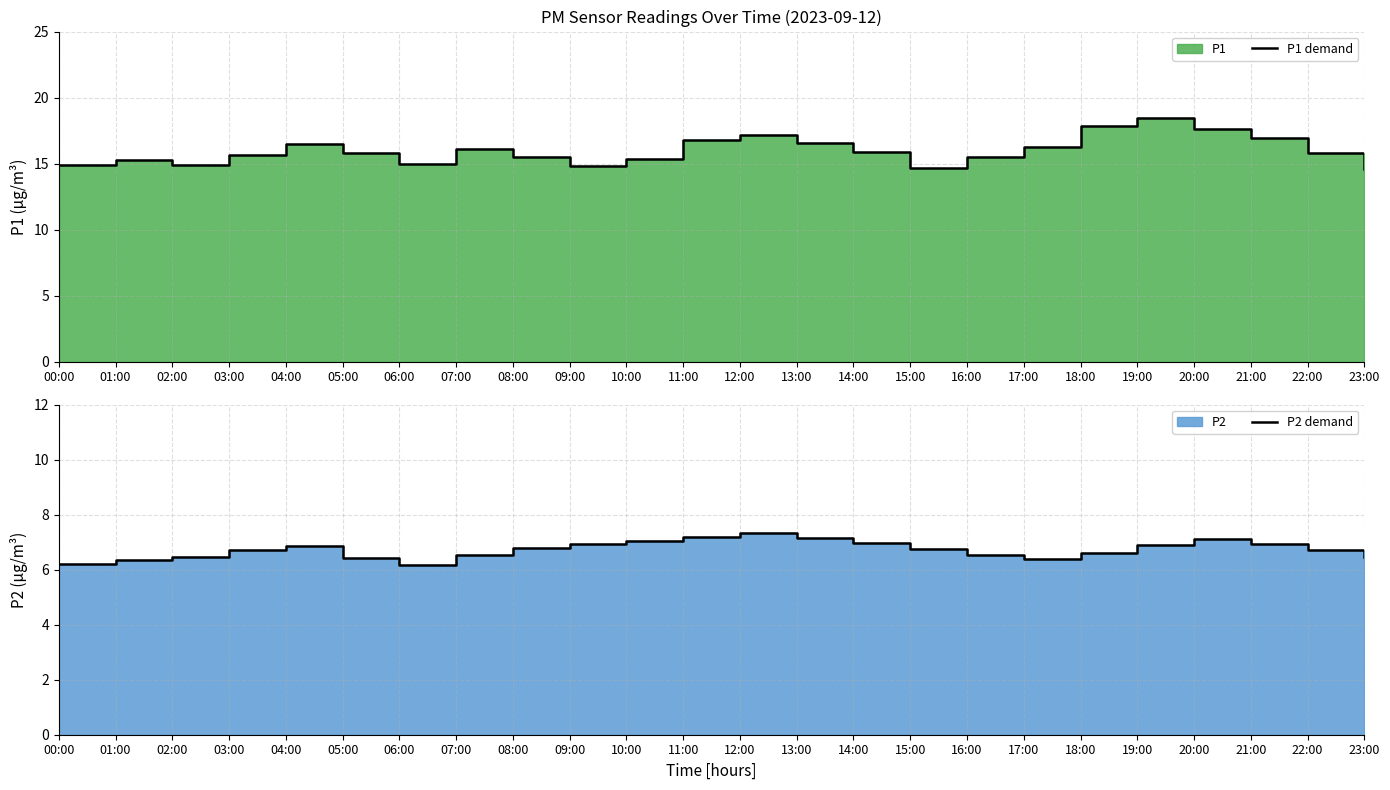

Reading left to right, list all the values displayed in this chart.

P1 demand: 00:00=14.9	01:00=15.2	02:00=14.9	03:00=15.6	04:00=16.4	05:00=15.8	06:00=14.9	07:00=16.1	08:00=15.5	09:00=14.8	10:00=15.3	11:00=16.8	12:00=17.2	13:00=16.5	14:00=15.9	15:00=14.6	16:00=15.5	17:00=16.2	18:00=17.9	19:00=18.4	20:00=17.6	21:00=16.9	22:00=15.8	23:00=14.6
P2 demand: 00:00=6.2	01:00=6.3	02:00=6.5	03:00=6.7	04:00=6.8	05:00=6.4	06:00=6.2	07:00=6.5	08:00=6.8	09:00=6.9	10:00=7.0	11:00=7.2	12:00=7.3	13:00=7.2	14:00=7.0	15:00=6.8	16:00=6.5	17:00=6.4	18:00=6.6	19:00=6.9	20:00=7.1	21:00=7.0	22:00=6.7	23:00=6.5